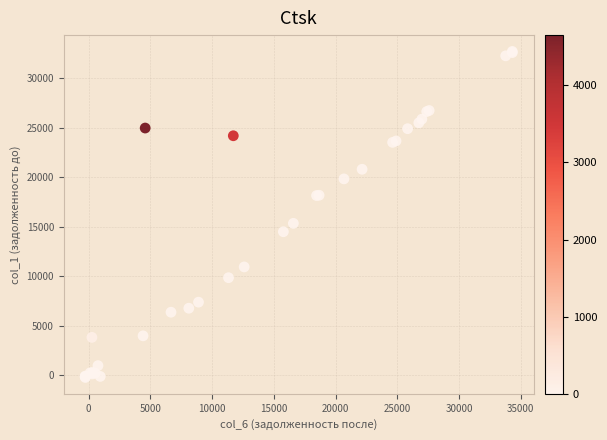

What Y value in the scatter plot is closest to 16237?

15340.8